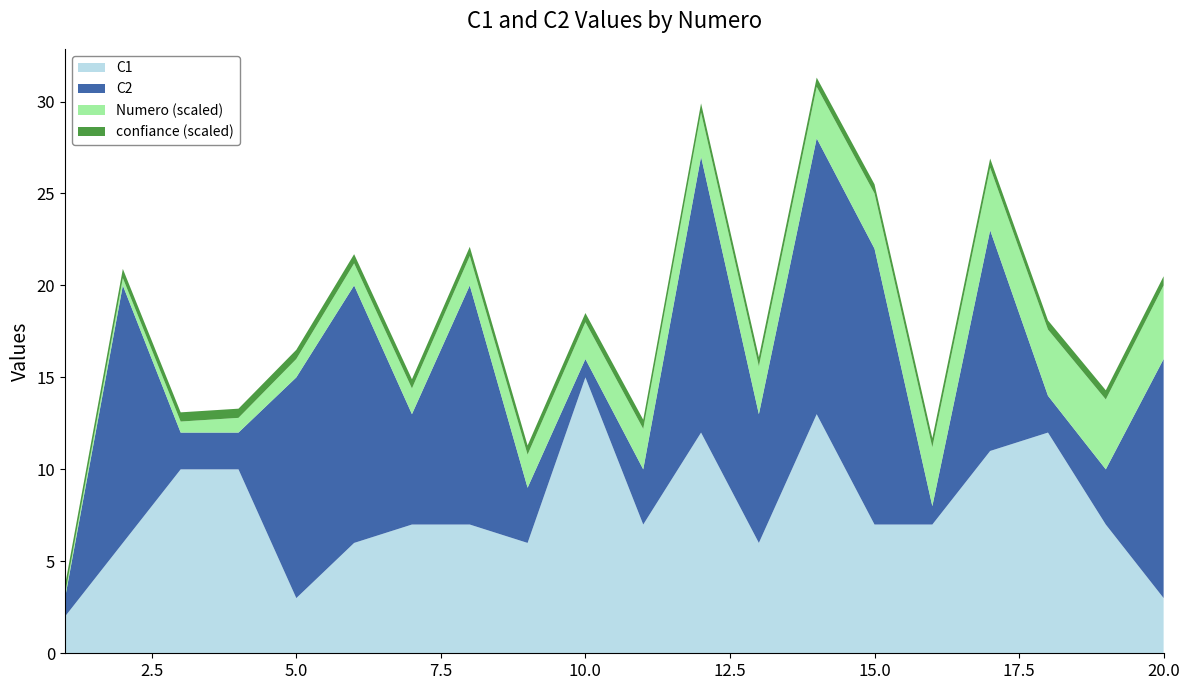

Reading left to right, list all the values displayed in this chart.

C1: 2	6	10	10	3	6	7	7	6	15	7	12	6	13	7	7	11	12	7	3
C2: 1	14	2	2	12	14	6	13	3	1	3	15	7	15	15	1	12	2	3	13
Numero: 1	2	3	4	5	6	7	8	9	10	11	12	13	14	15	16	17	18	19	20
confiance: 1	1	1	1	1	1	1	1	1	1	1	1	1	1	1	1	1	1	1	1